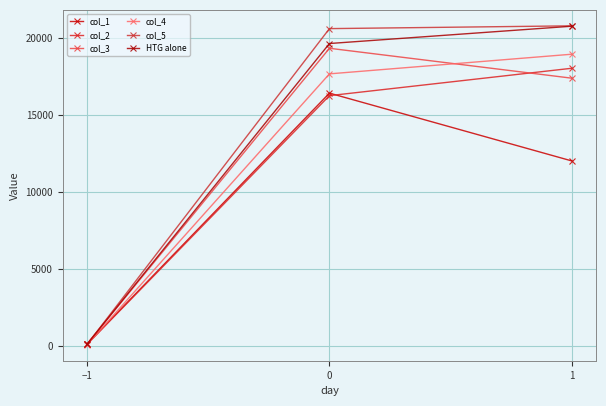

Reading right to left, transcribe all the data shown in this chart.

col_1: 11997.0	16404.1	95.5
col_2: 18021.4	16241.3	76.7
col_3: 17375.2	19319.6	99.8
col_4: 18934.0	17657.0	50.0
col_5: 20778.0	20597.0	69.0
HTG alone: 20754.0	19629.0	88.0